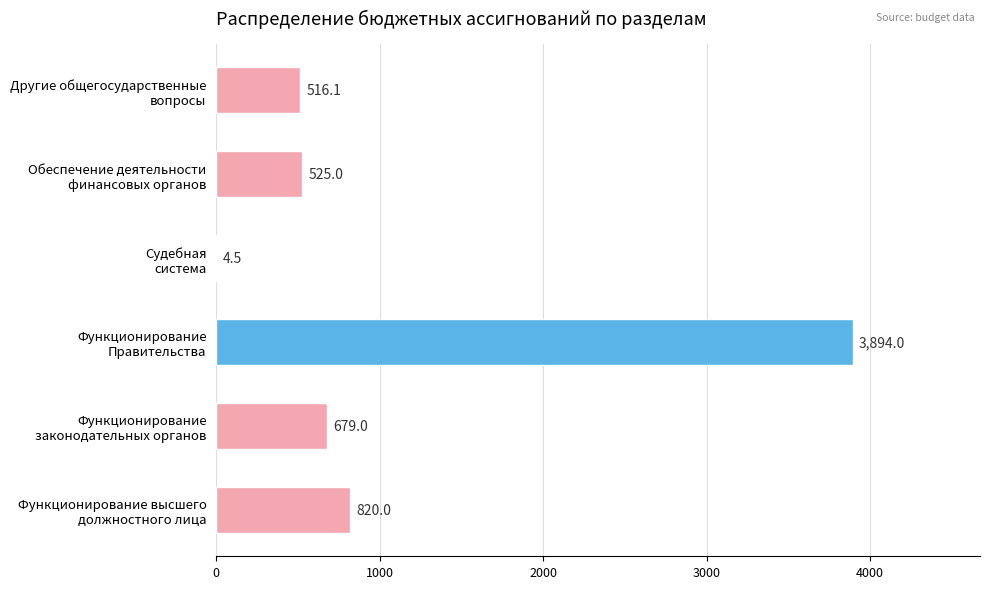

What is the maximum value shown in the chart?

3894.0